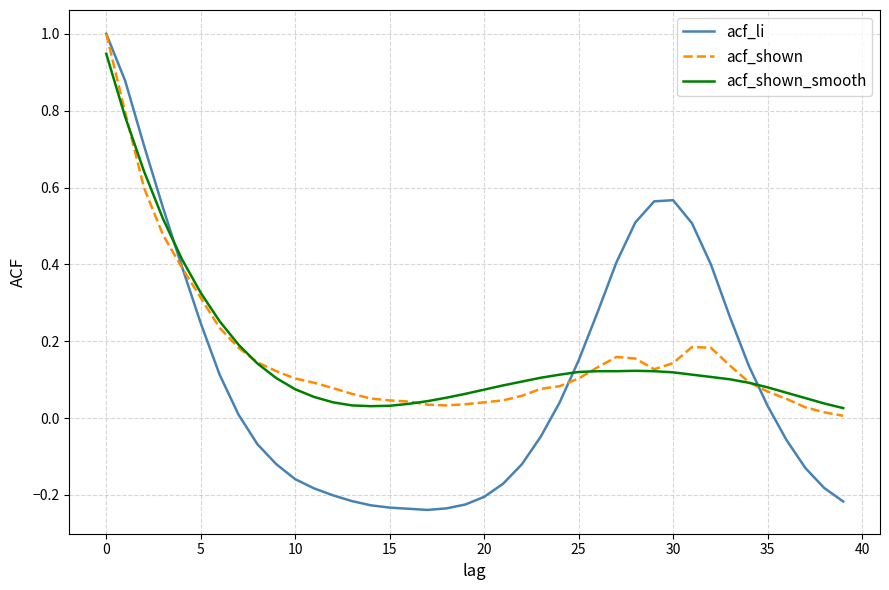

What are all the series names shown in the legend?

acf_li, acf_shown, acf_shown_smooth